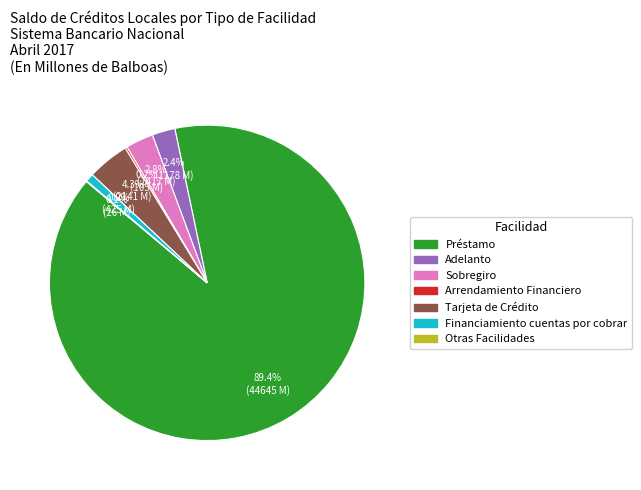

To the nearest percent, what is the difference between the largest and smallest slice percentages?

89%